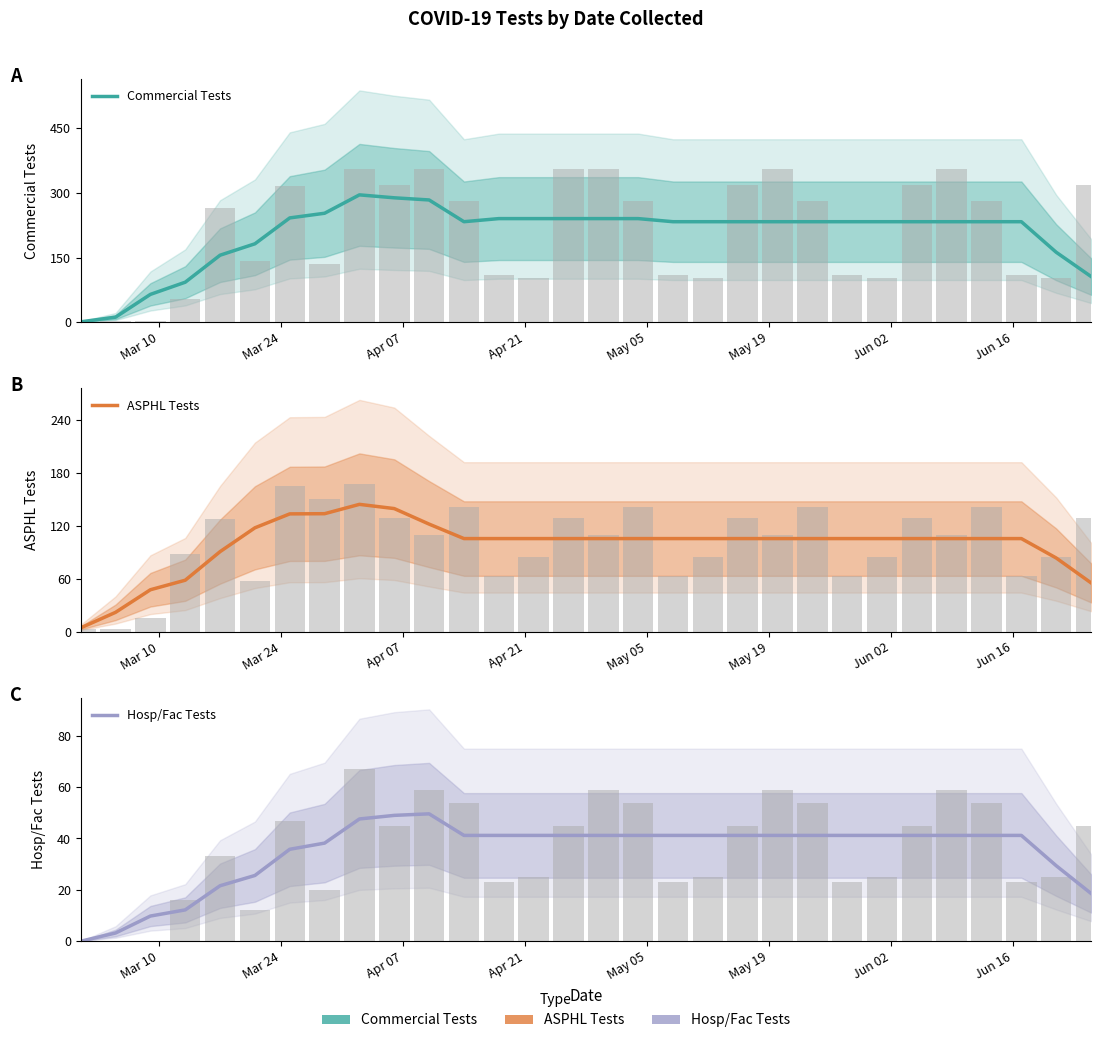

At which category does the chart reach its minimum across all series?

Mar 10